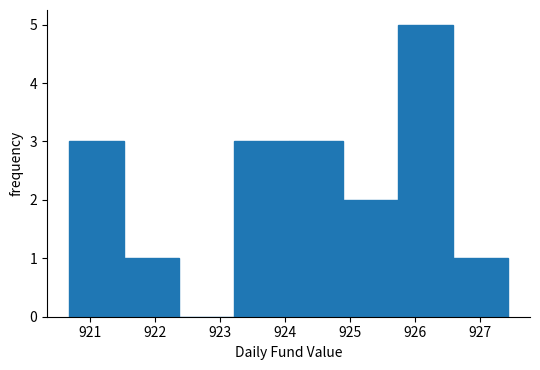

How tall is the bar that spans 921.5 to 922.4 on the x-axis? Neither the bar edges nor the heights are printed on the chart, so give them approximately, as read against the axes.

1